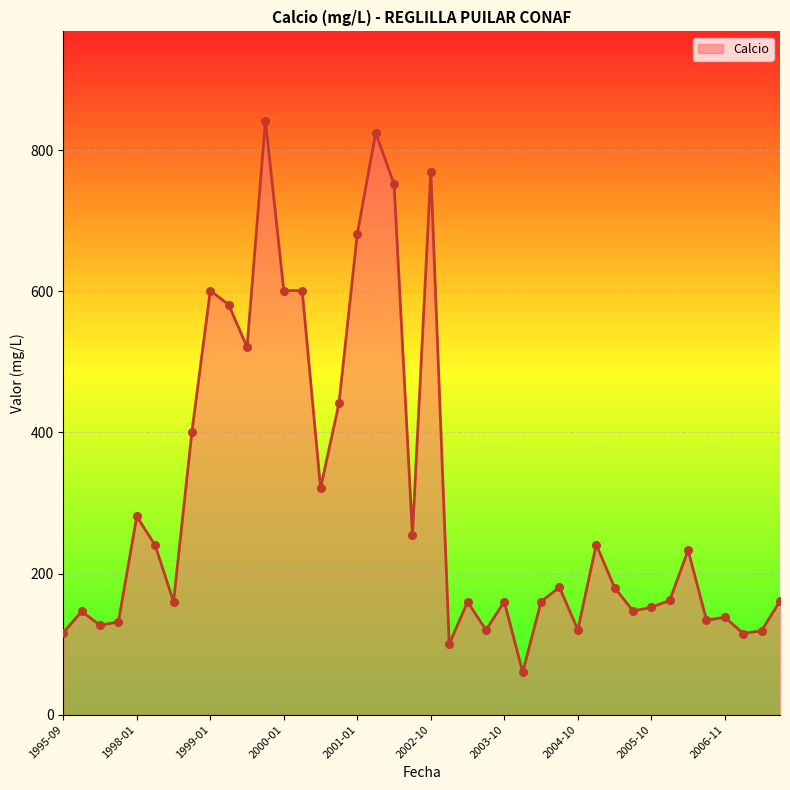

What is the difference between the maximum and minimum values?

781.9